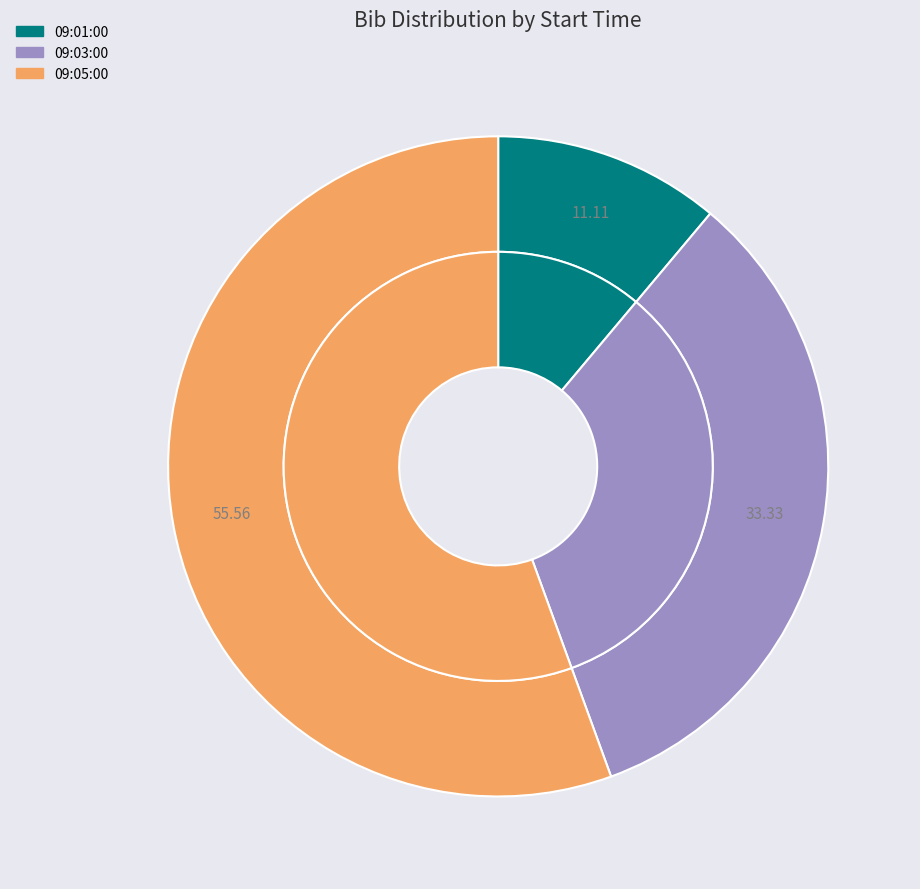

The 09:03:00 slice represents 33% of the pie. True or false?

True